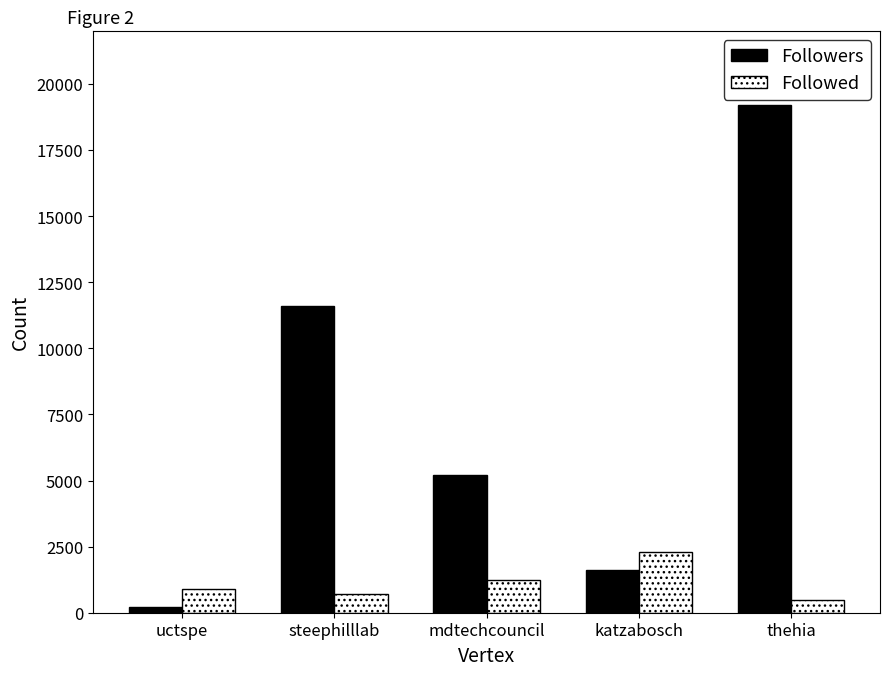

Where does the Followers series first go above 5191?

steephilllab